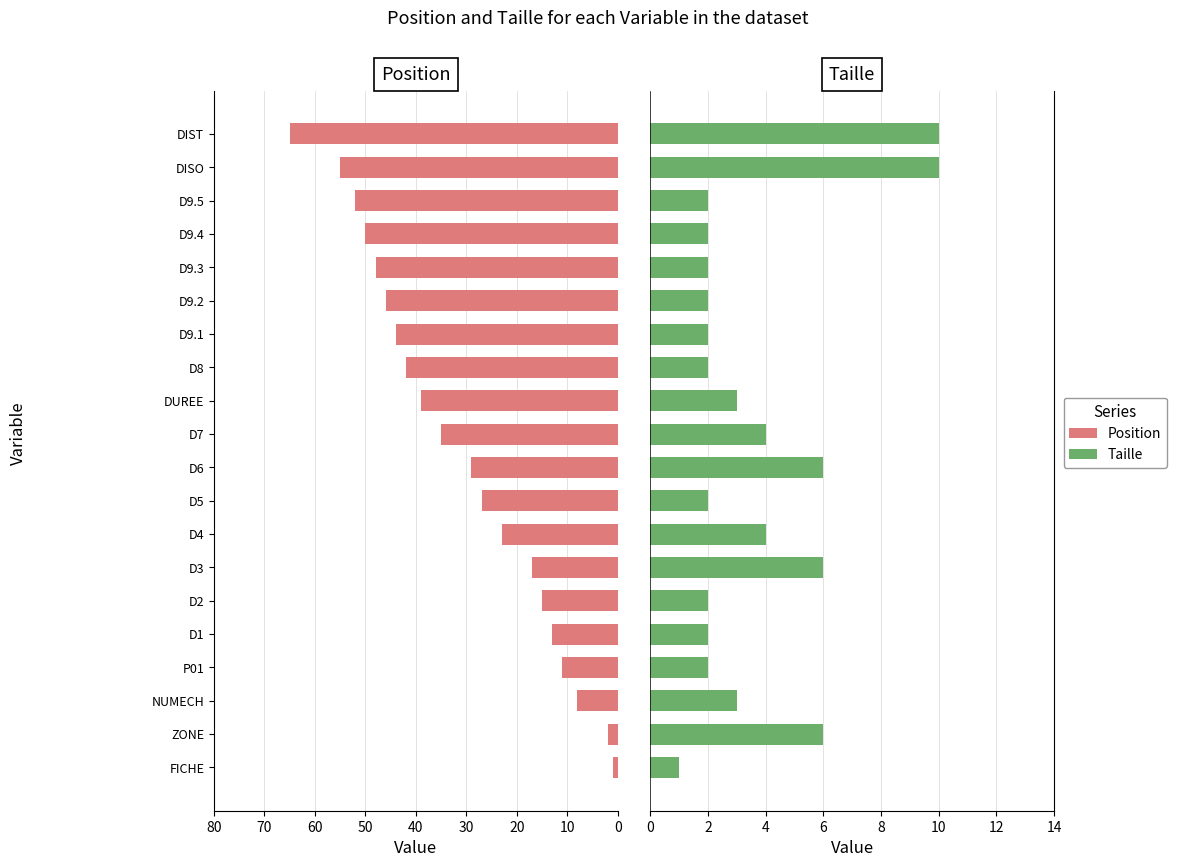

List the series in order of their peak value, lowest first.

Taille, Position